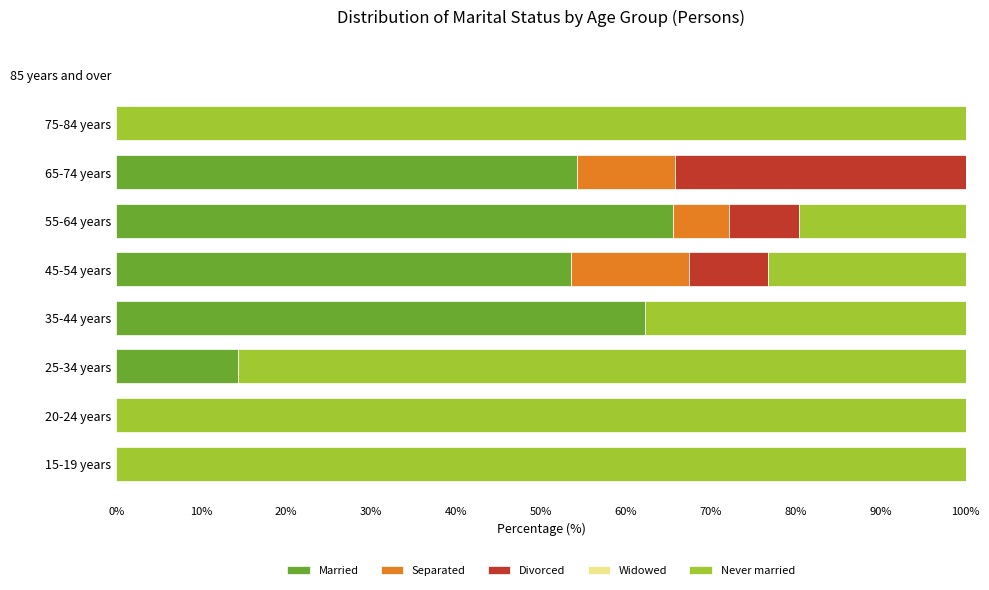

The Married series shows 28.7 at 45-54 years. True or false?

False